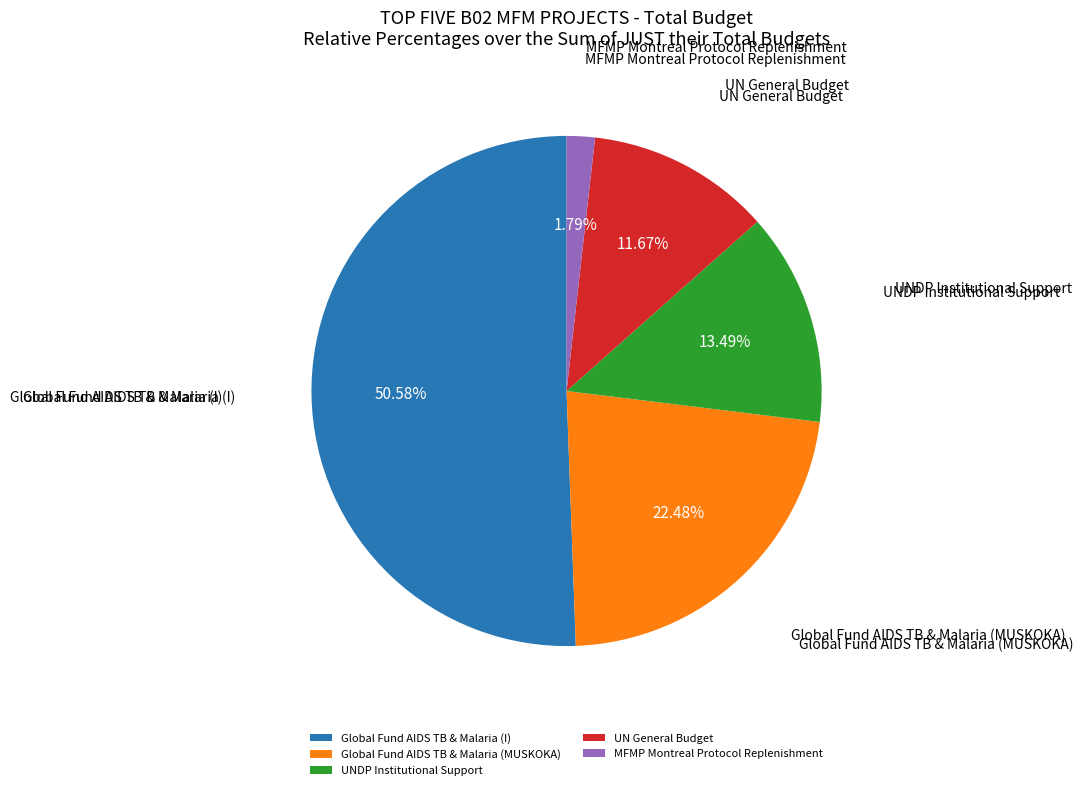

Count the number of slices in the pie.

5